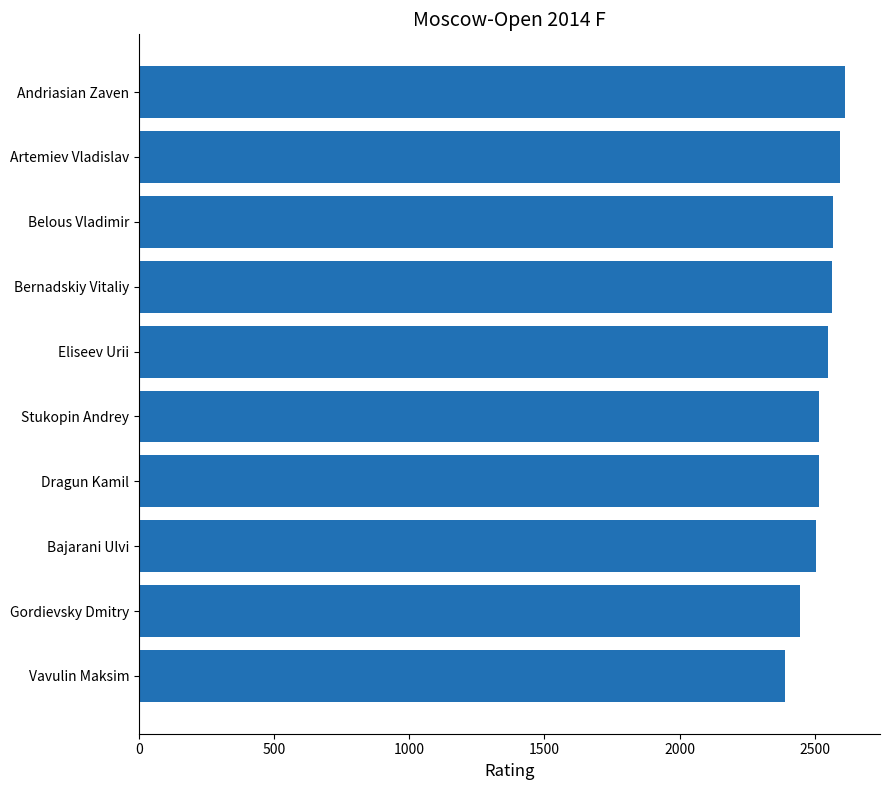

What is the maximum value shown in the chart?

2611